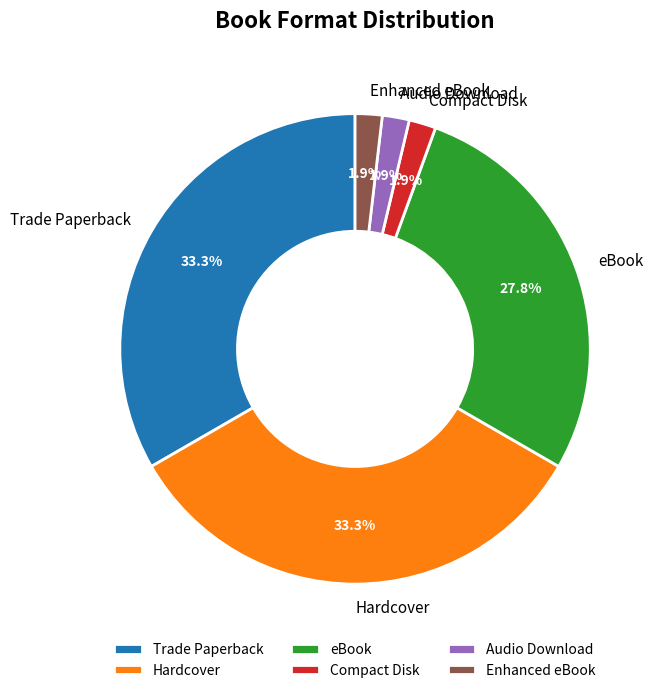

To the nearest percent, what is the combined percentage of Audio Download and Enhanced eBook?

4%